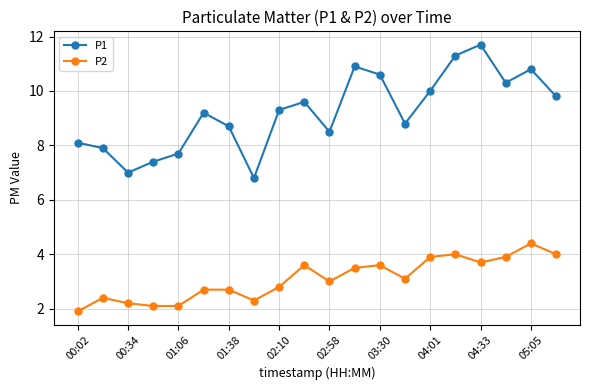

How many categories are shown in the chart?

20